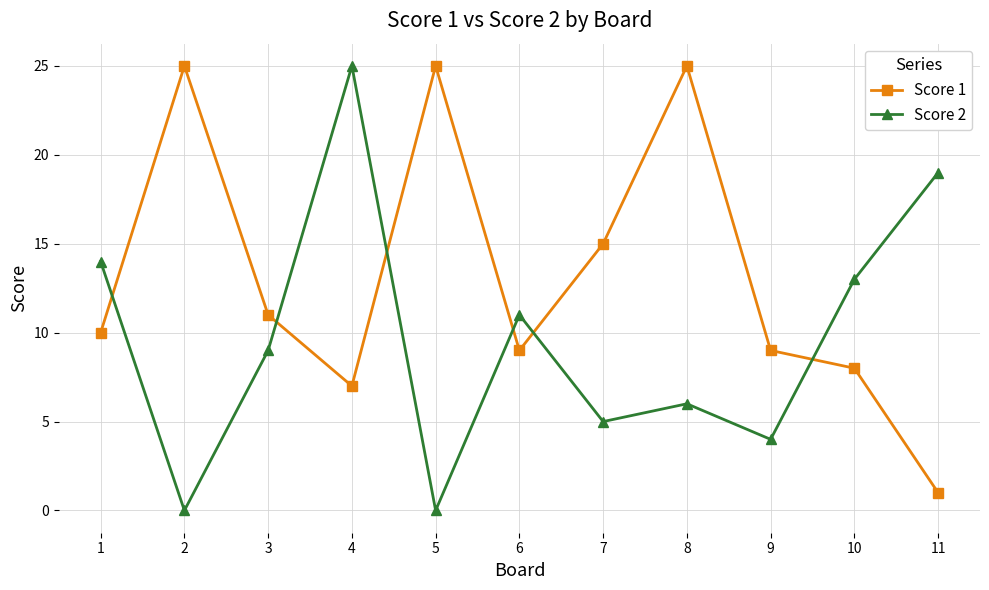

Reading left to right, list all the values displayed in this chart.

Score 1: 1=10	2=25	3=11	4=7	5=25	6=9	7=15	8=25	9=9	10=8	11=1
Score 2: 1=14	2=0	3=9	4=25	5=0	6=11	7=5	8=6	9=4	10=13	11=19